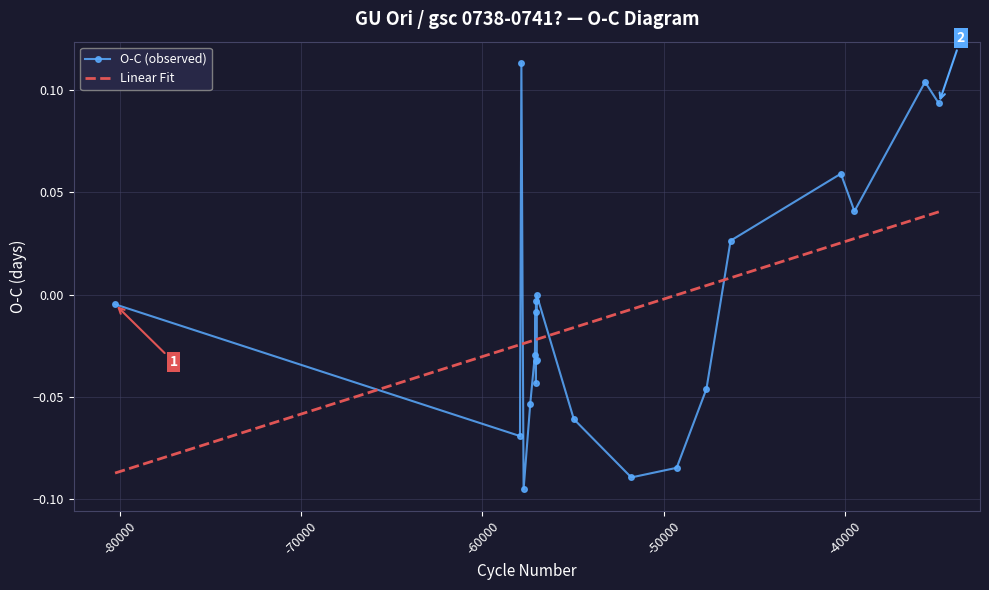

Which series ends up on top after the final intersection of O-C (observed) and Linear Fit?

O-C (observed)